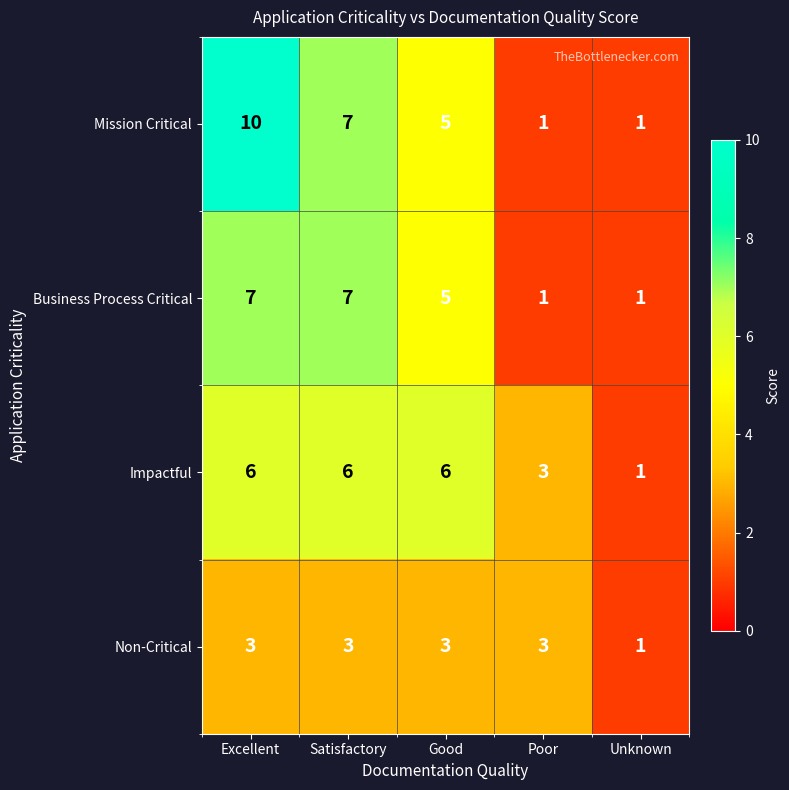

The value of Business Process Critical at Unknown is 1. True or false?

True